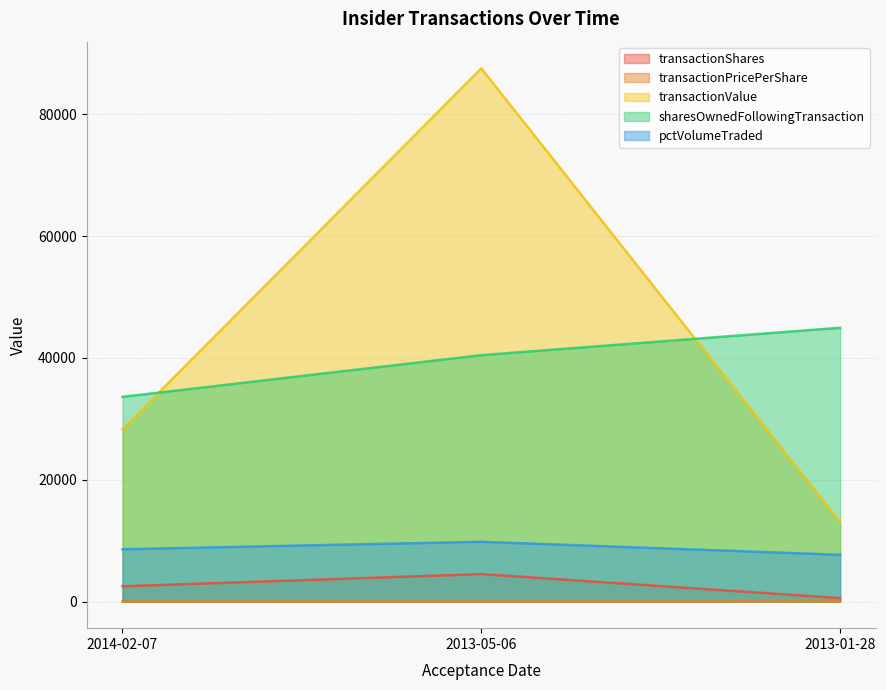

What is the label of the 2nd point from the left?

2013-05-06